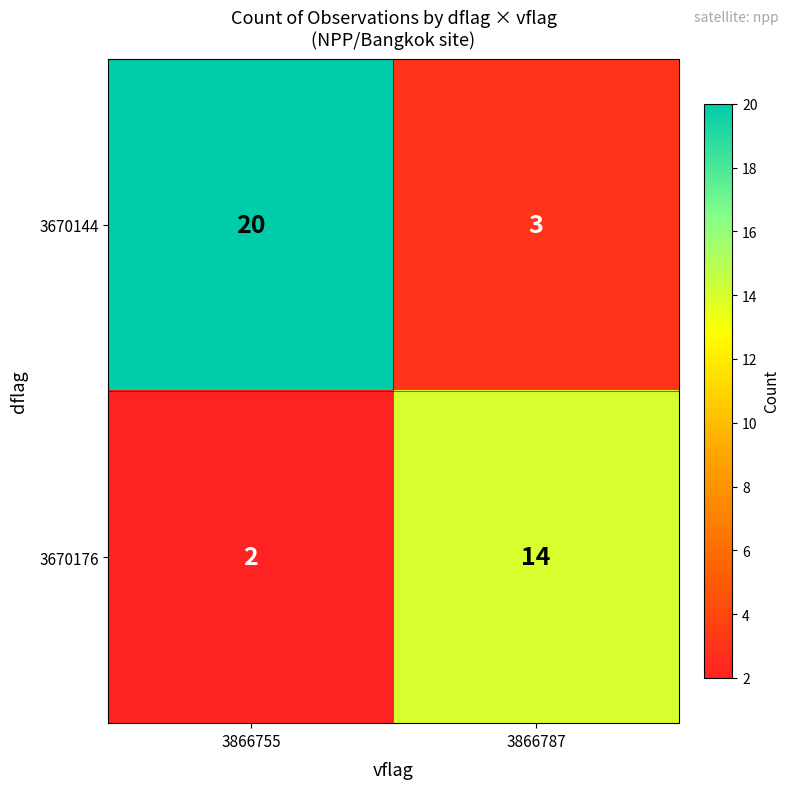

Rank the series by their average value, from highest to lowest.

3670144, 3670176